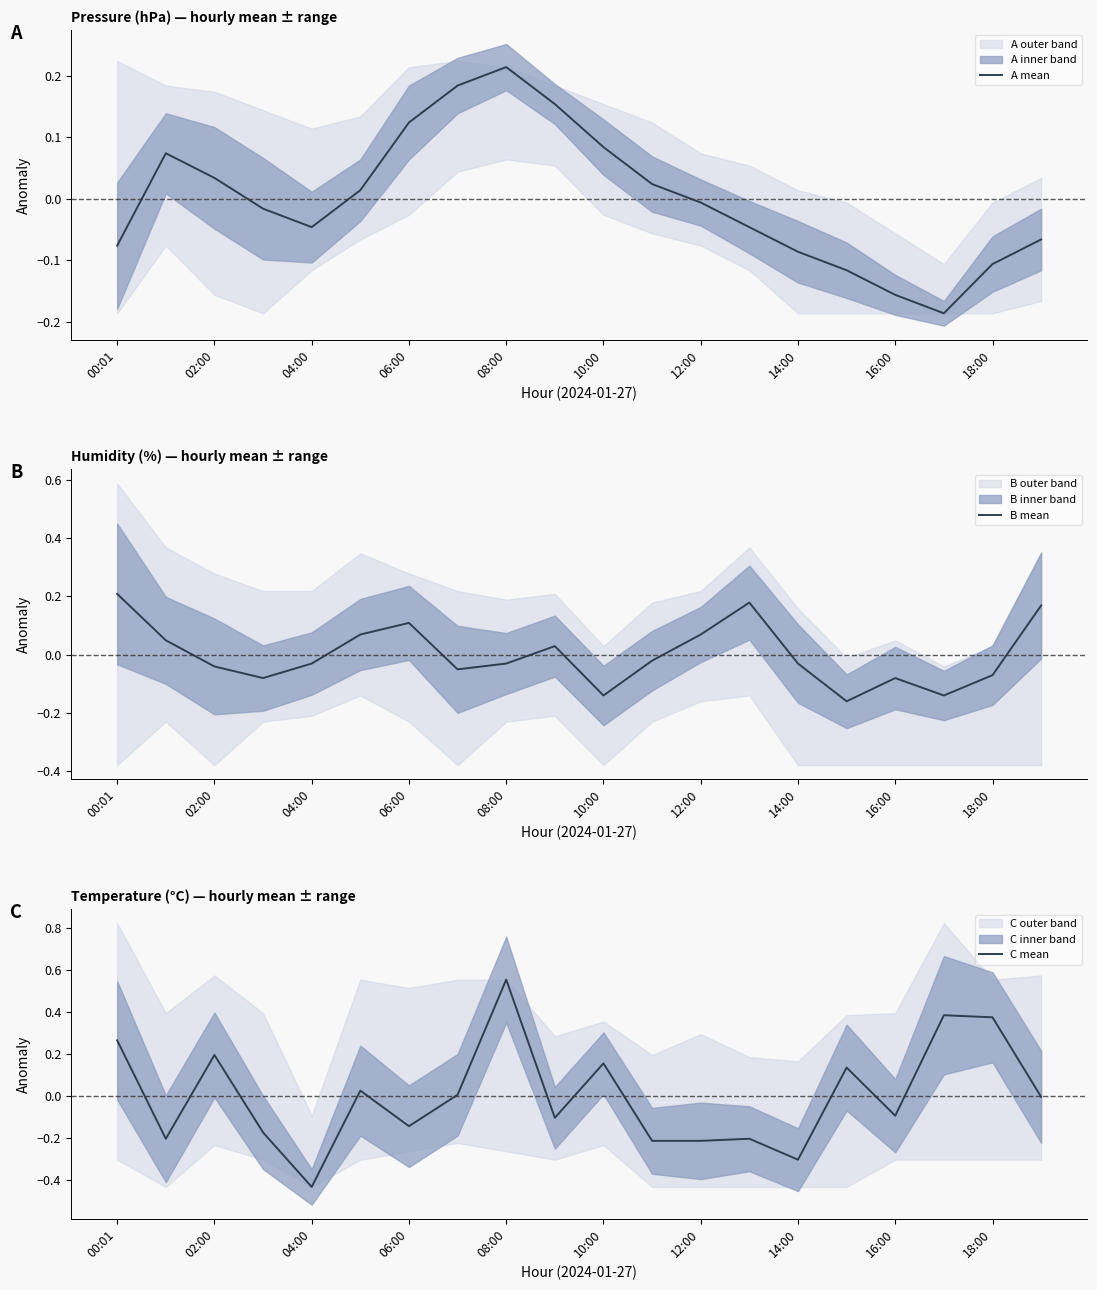

Where is the first local maximum for B mean?

06:00